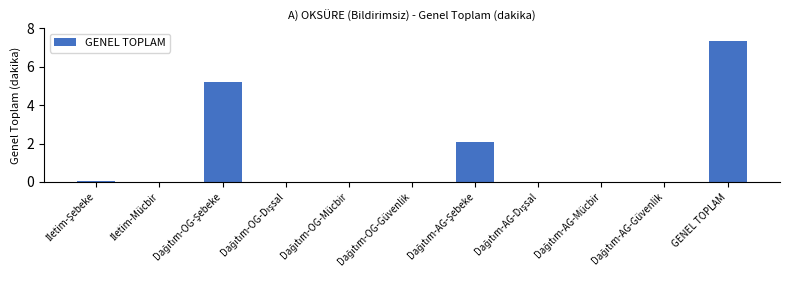

How many series are shown in this chart?

1